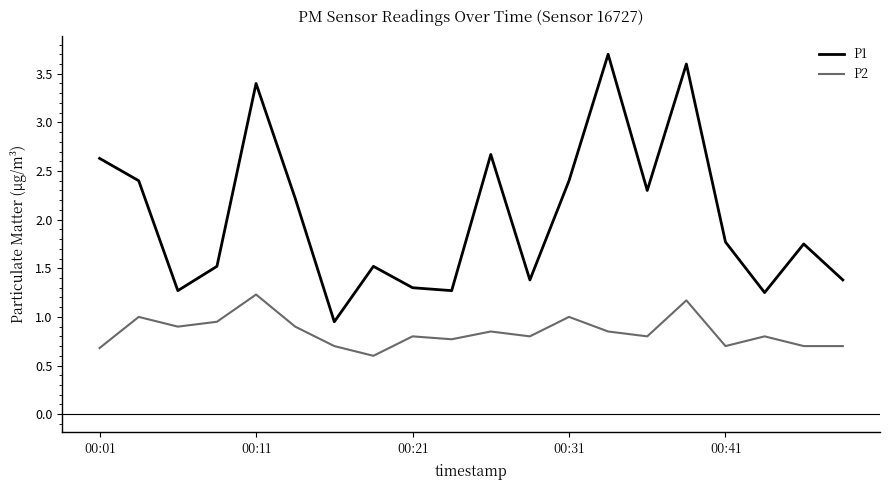

True or false: P1 and P2 intersect in this chart.

False